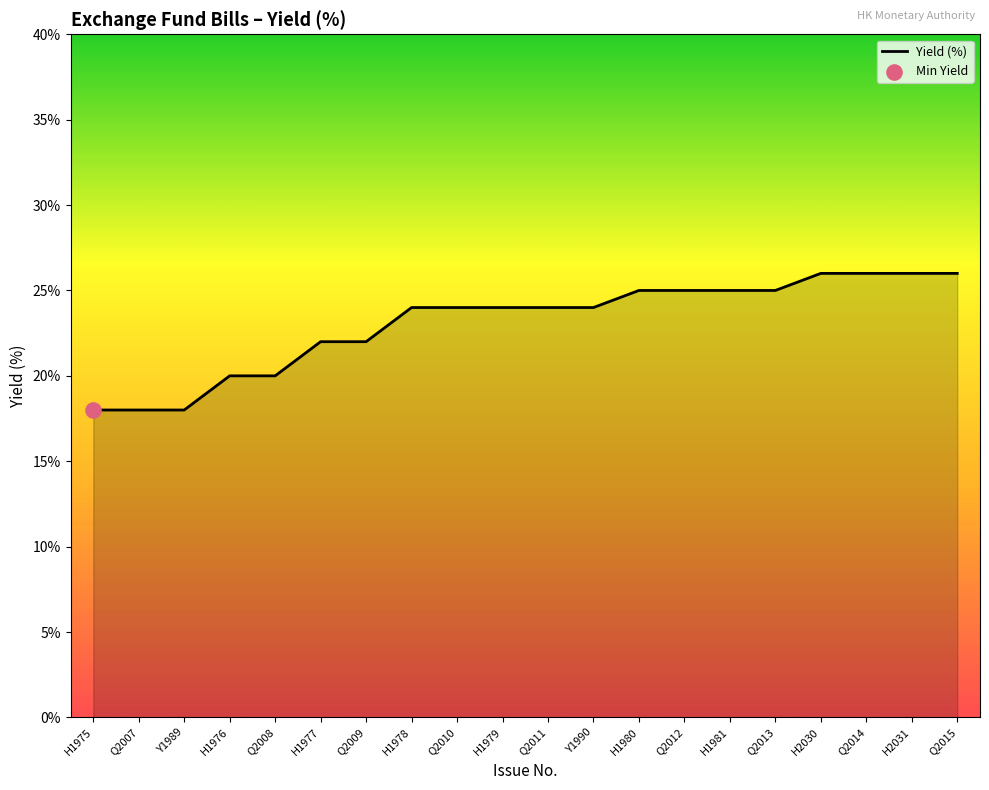

Which has a higher value, H1981 or H1977?

H1981